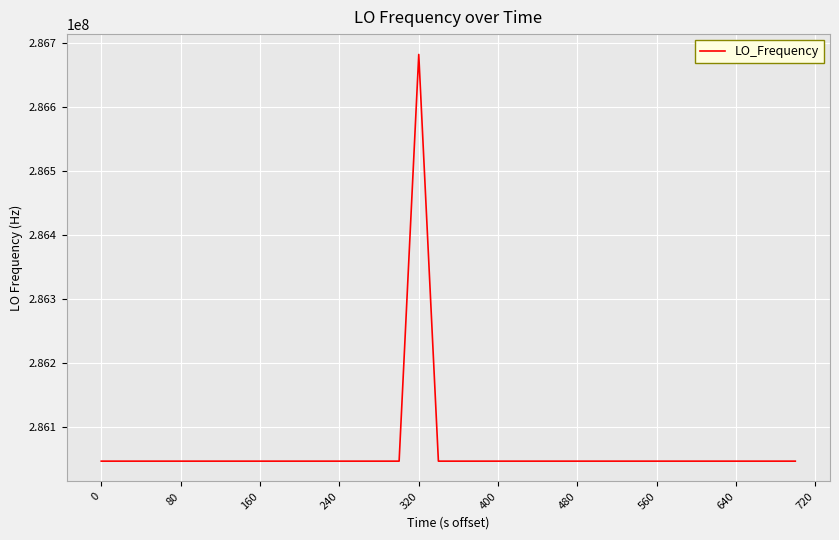

What is the greatest value displayed?

286682702.8